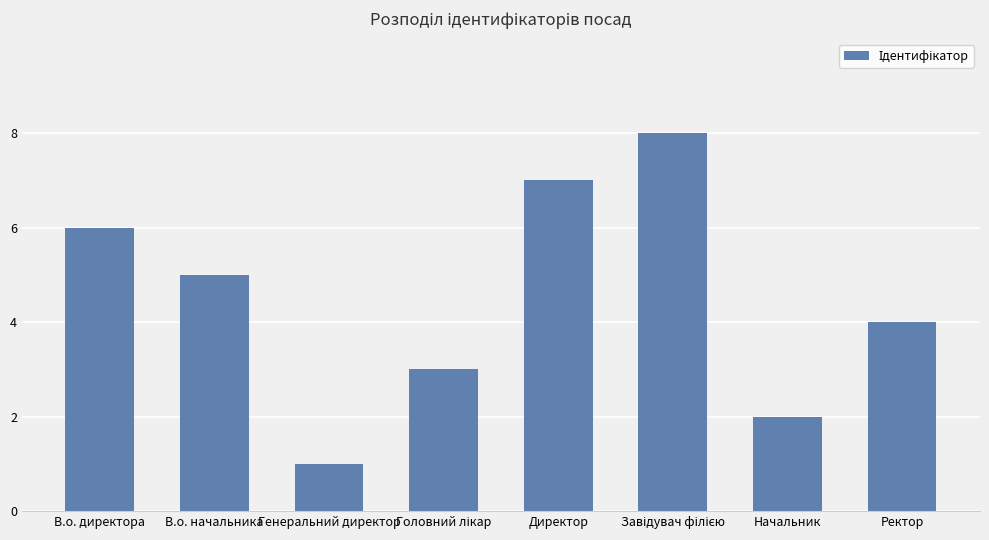

The chart shows a value of 6 at В.о. директора. True or false?

True